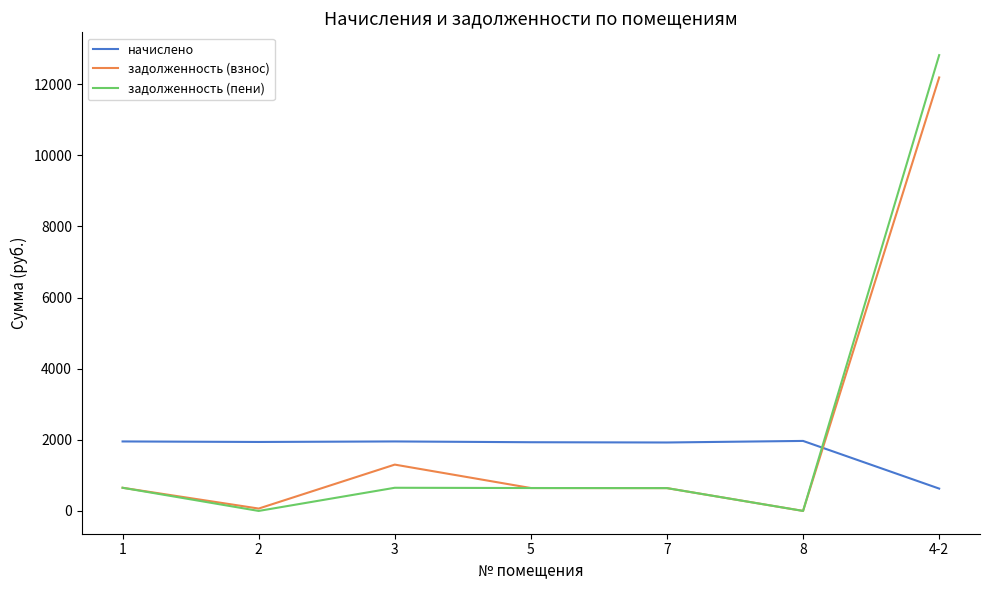

How many times do задолженность (взнос) and начислено cross each other?

1